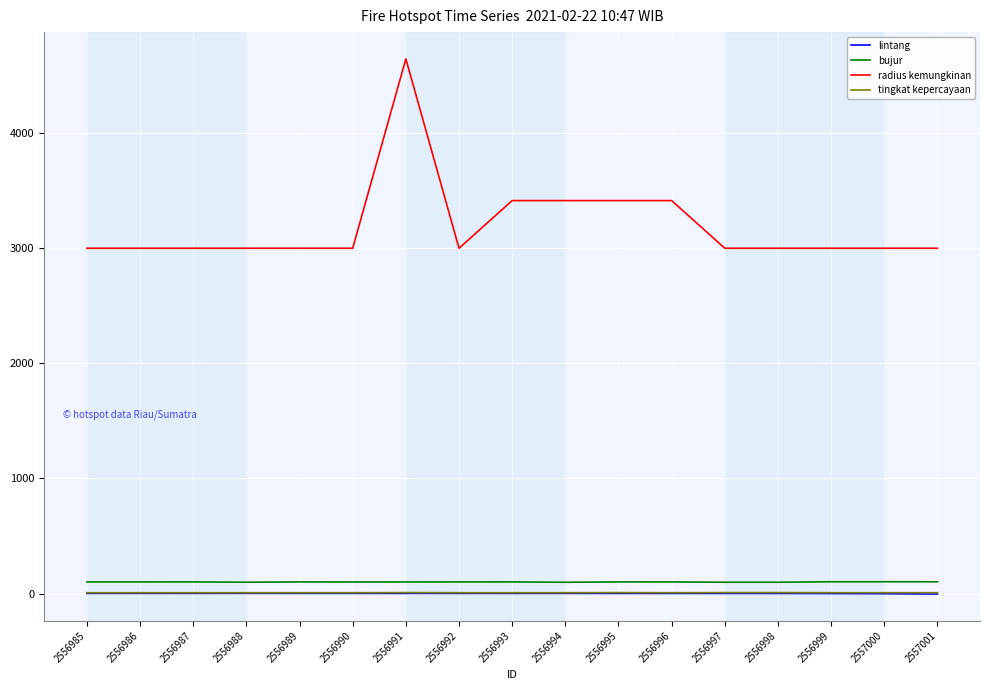

What is the minimum value shown in the chart?

-3.5